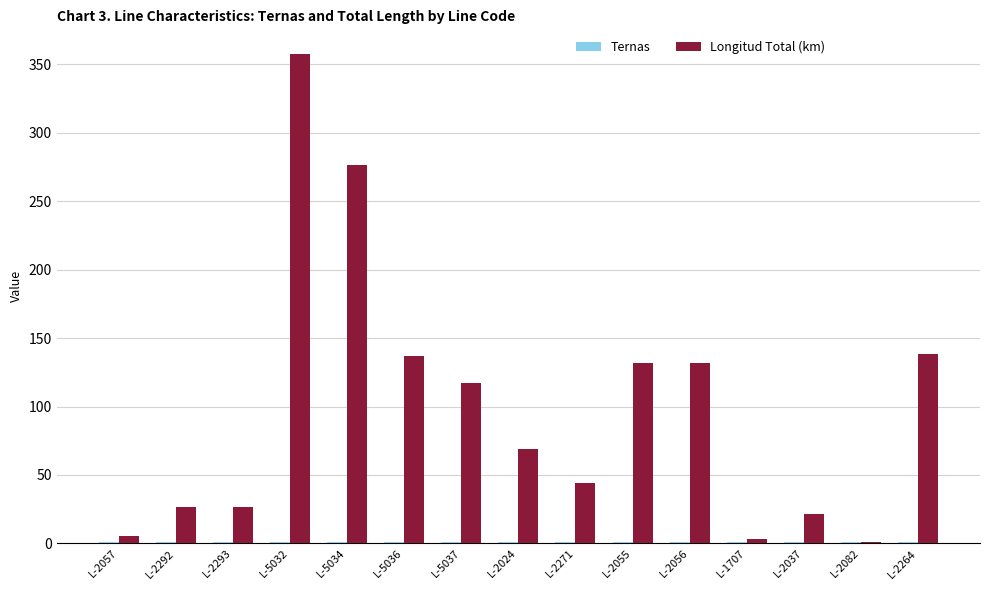

Between L-2293 and L-5032, which series saw the biggest shift?

Longitud Total (km)